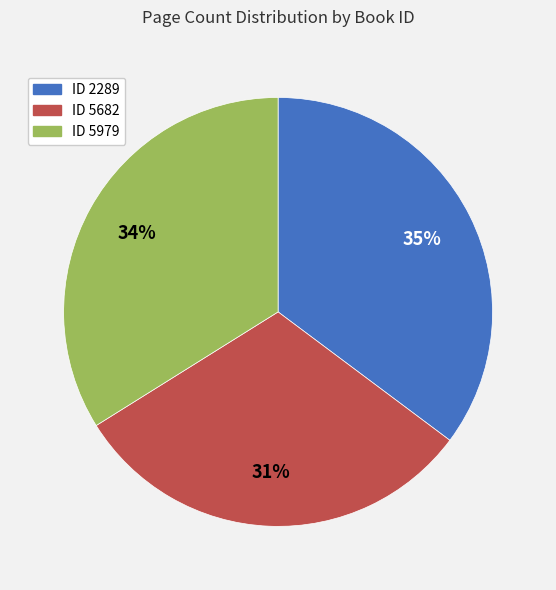

To the nearest percent, what is the difference between the largest and smallest slice percentages?

4%